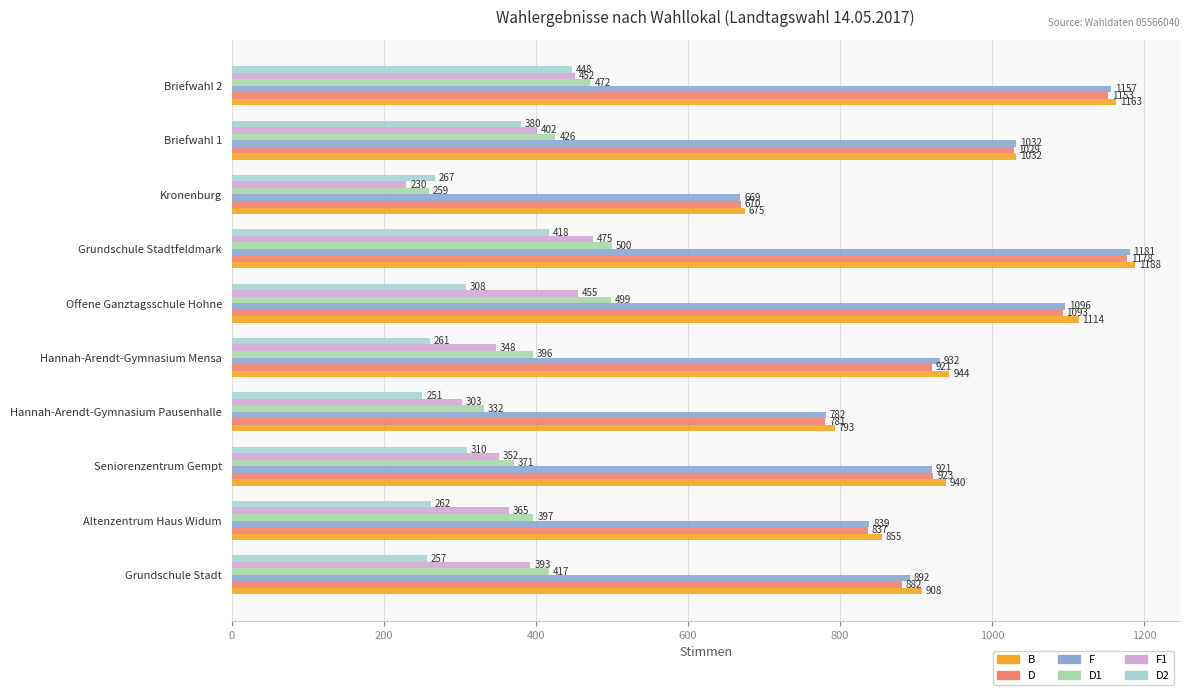

What is the sum of all B values?

9612